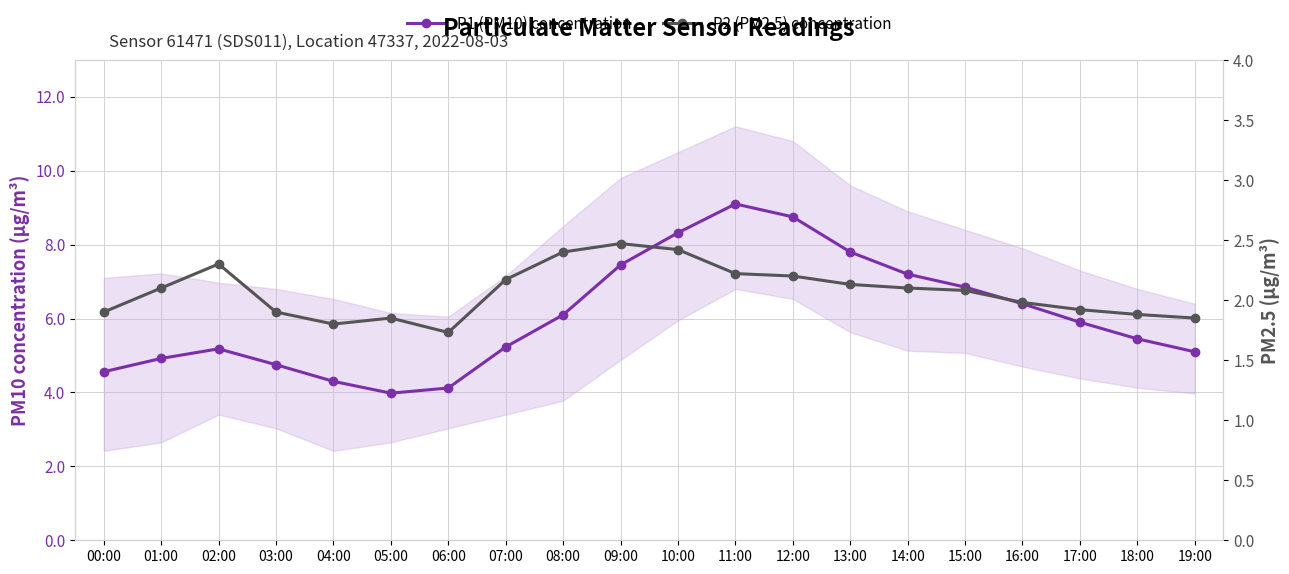

The value of P2 (PM2.5) concentration at 13:00 is 1.2. True or false?

False